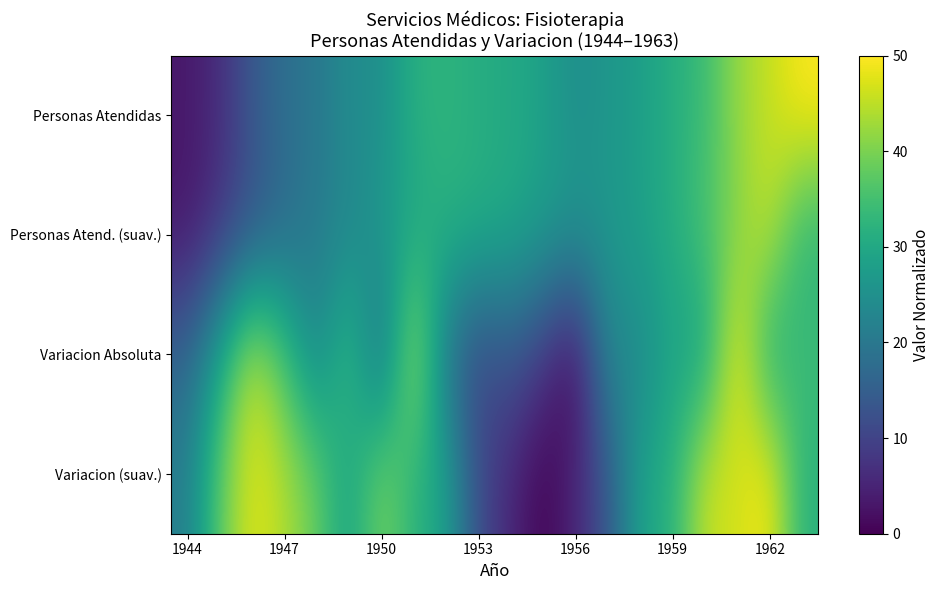

Reading left to right, list all the values displayed in this chart.

Personas Atendidas: 3.2	6.4	13.6	18.4	19.8	24.5	24.5	31.6	32.4	31.0	30.4	28.5	24.5	26.3	28.0	31.2	34.0	42.2	45.5	50.0
Personas Atend. (suav.): 3.2	7.8	12.8	17.3	20.9	22.9	26.9	29.5	31.7	31.2	29.9	27.8	26.4	26.3	28.5	31.1	35.8	40.6	45.9	31.8
Variacion Absoluta: 16.1	29.3	46.0	35.6	22.0	35.5	16.0	45.7	19.4	10.1	13.7	8.2	0.0	23.3	23.1	29.4	27.7	50.0	29.8	34.7
Variacion (suav.): 21.4	37.5	48.0	44.2	38.5	27.9	40.7	32.0	28.8	11.5	5.5	0.0	5.2	13.2	29.1	31.5	46.0	46.2	50.0	31.7